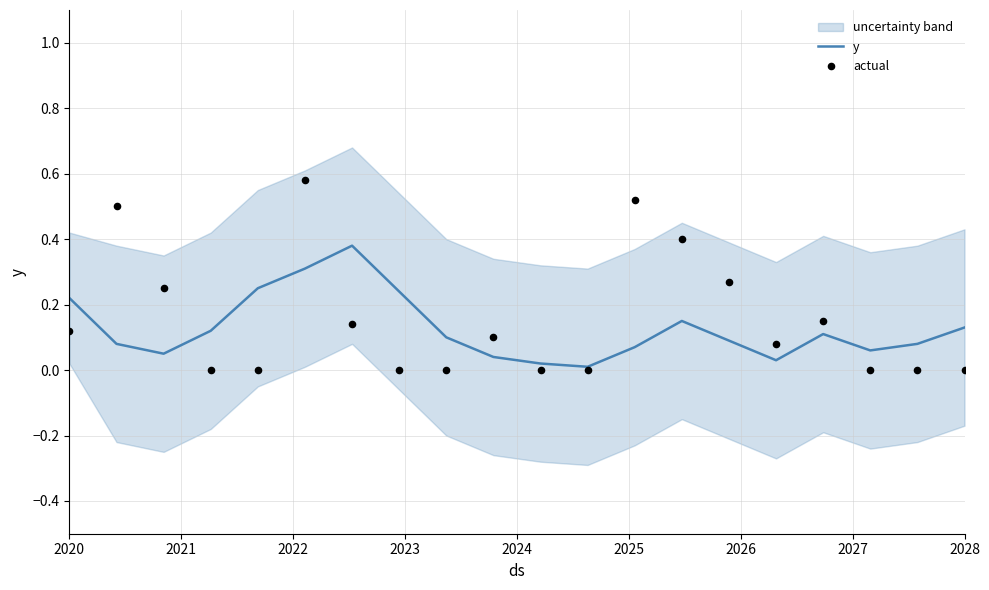

Which series has the largest total across all categories?

actual